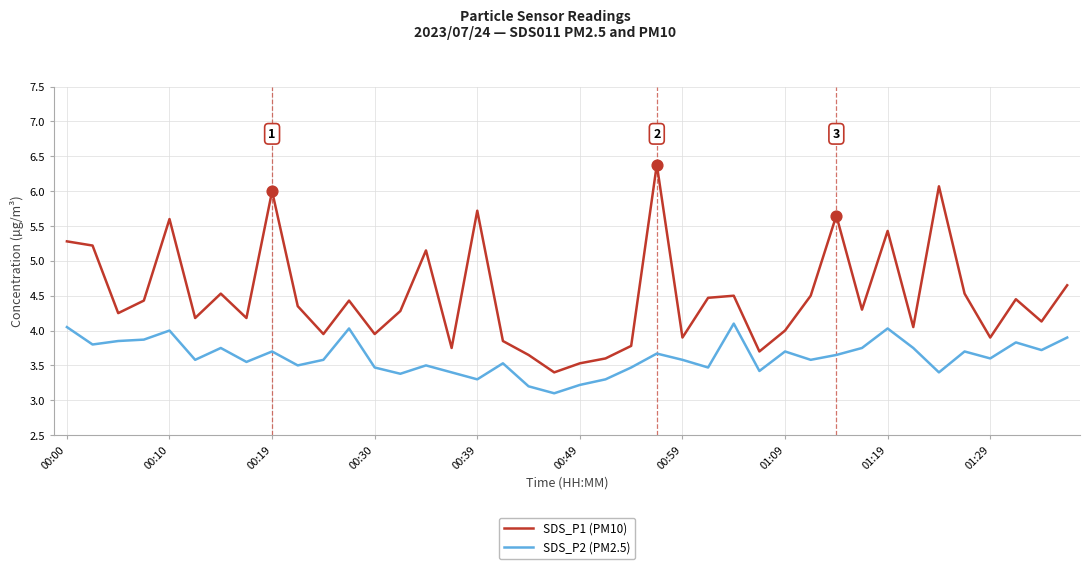

Which series has the largest total across all categories?

SDS_P1 (PM10)